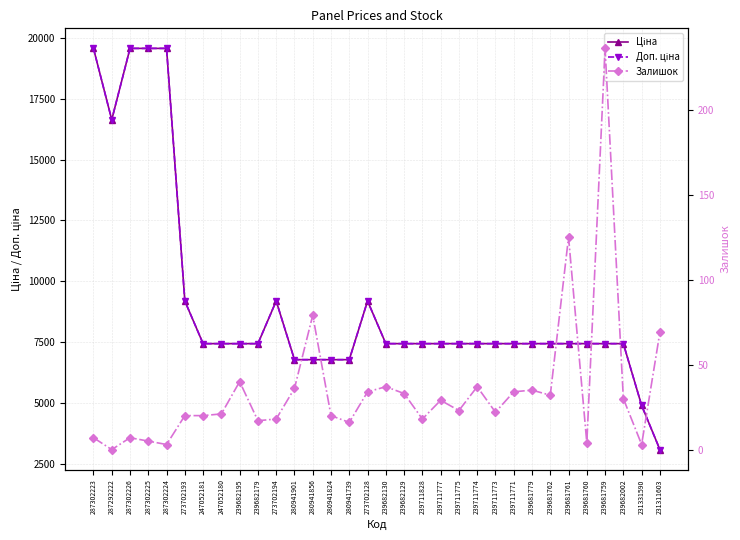

At which label is Доп. ціна closest to 11329?

273702193